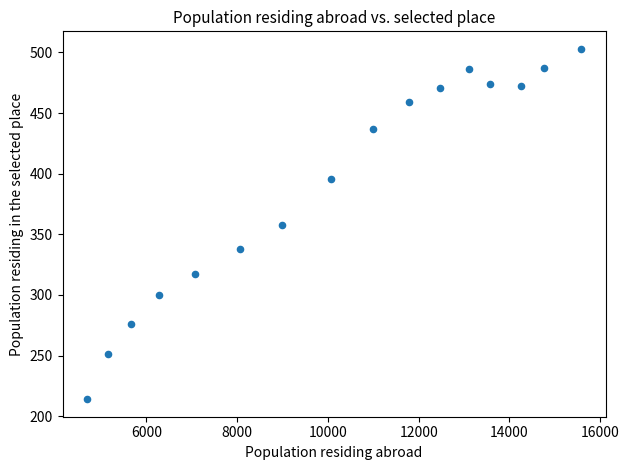

What is the range of X values (max minus min)?

10881